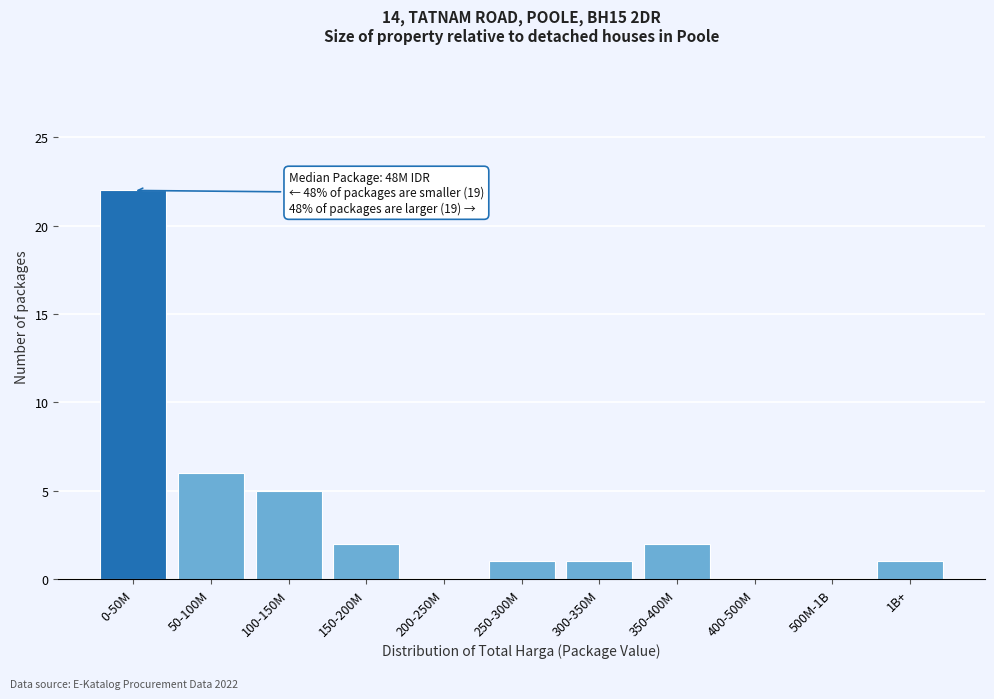

Reading left to right, list all the values displayed in this chart.

0-50M=22	50-100M=6	100-150M=5	150-200M=2	200-250M=0	250-300M=1	300-350M=1	350-400M=2	400-500M=0	500M-1B=0	1B+=1